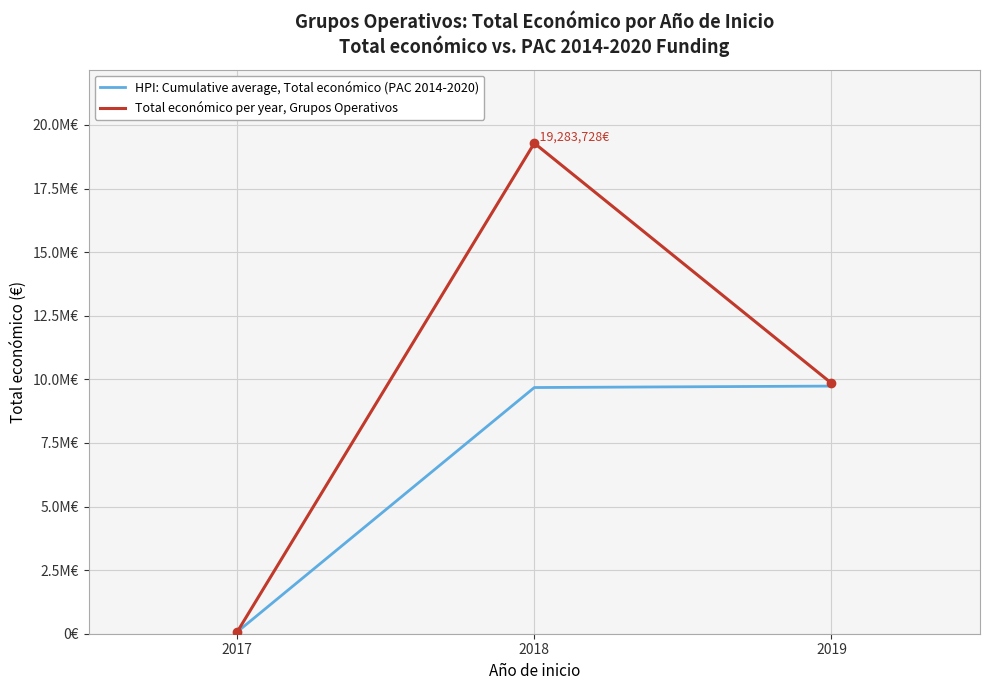

The HPI: Cumulative average, Total económico (PAC 2014-2020) series shows 14048975.0 at 2017. True or false?

False